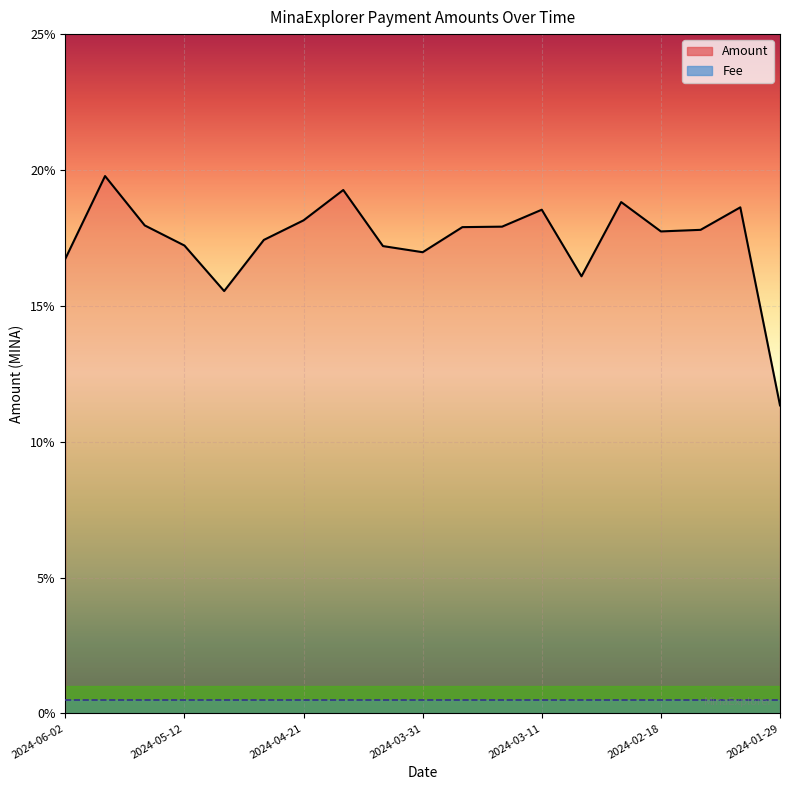

Where is the first local minimum?

2024-05-05